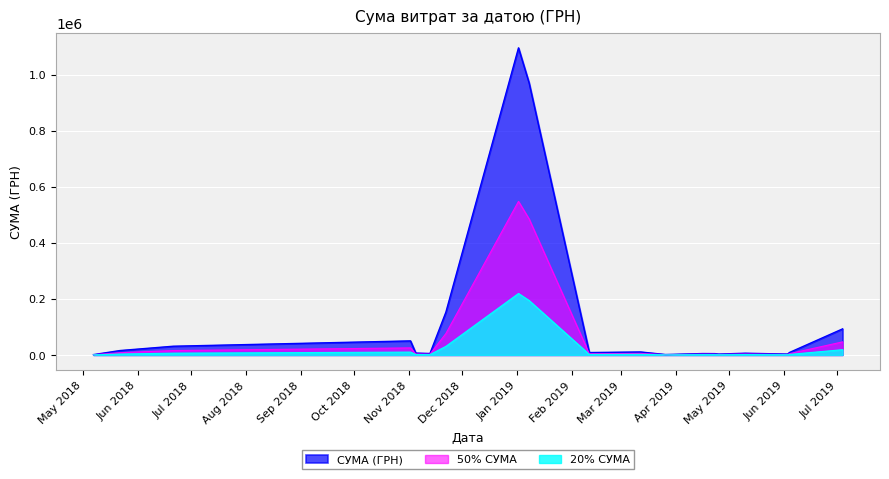

What is the difference between the values at 31 and 0?

59756.8